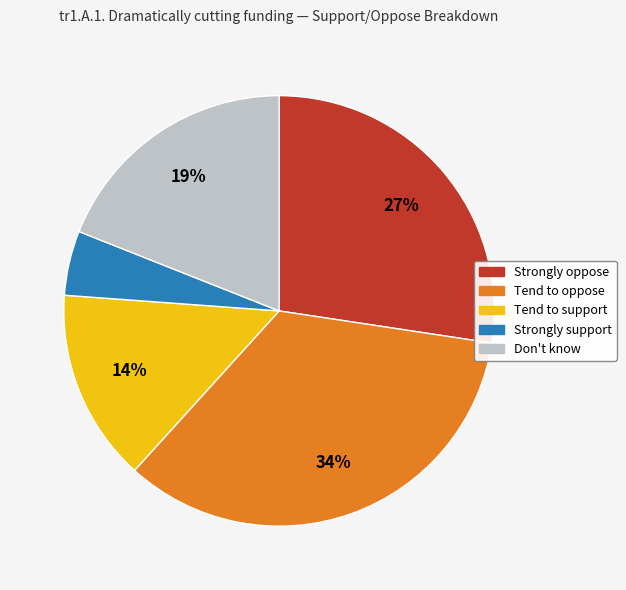

Is there a majority slice in this chart?

No